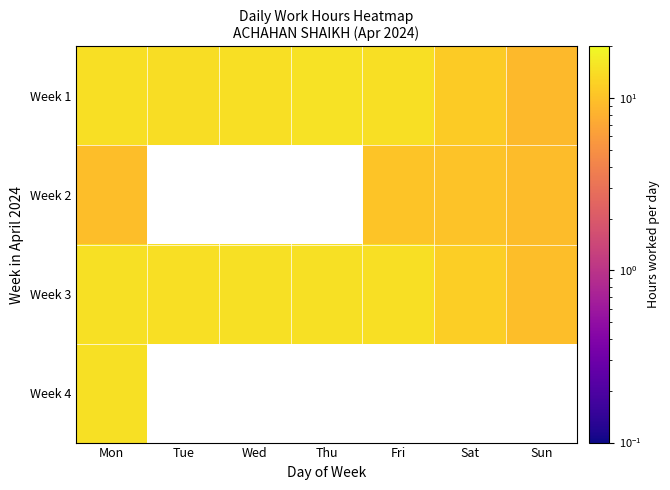

What is the total value across all series at Mon?

53.5